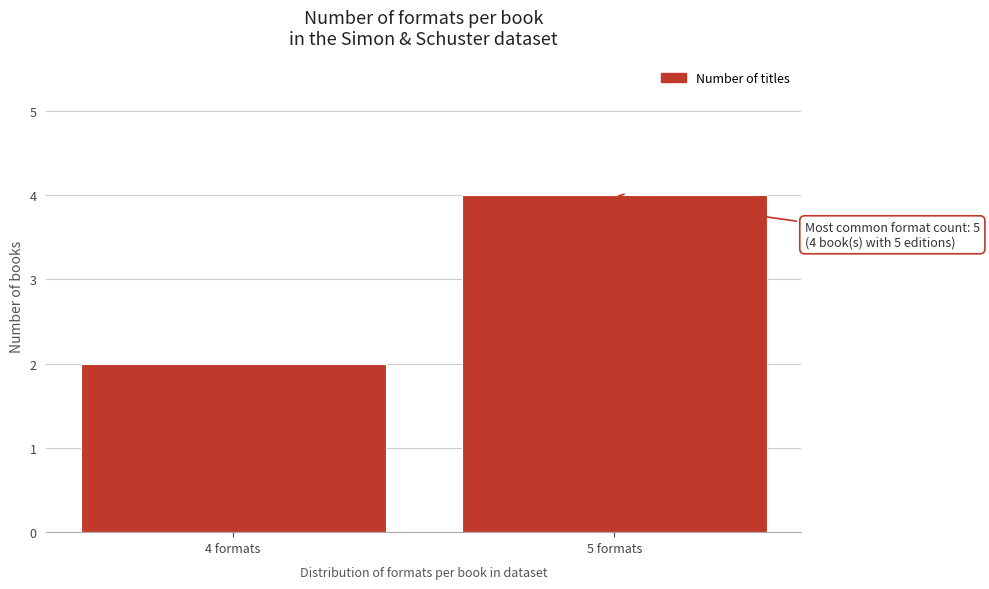

Reading left to right, transcribe all the data shown in this chart.

4 formats=2	5 formats=4